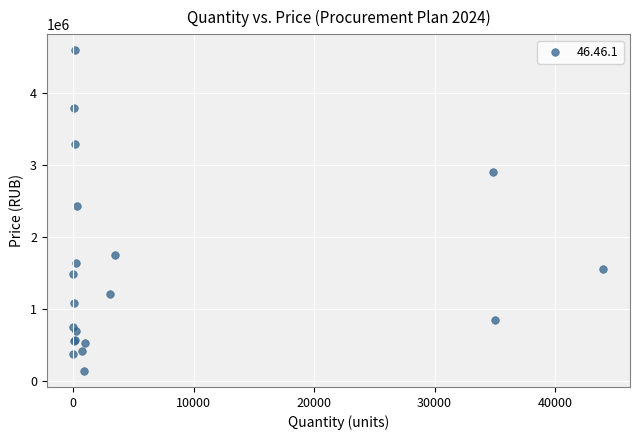

What Y value in the scatter plot is closest to 2366694?

2427080.6